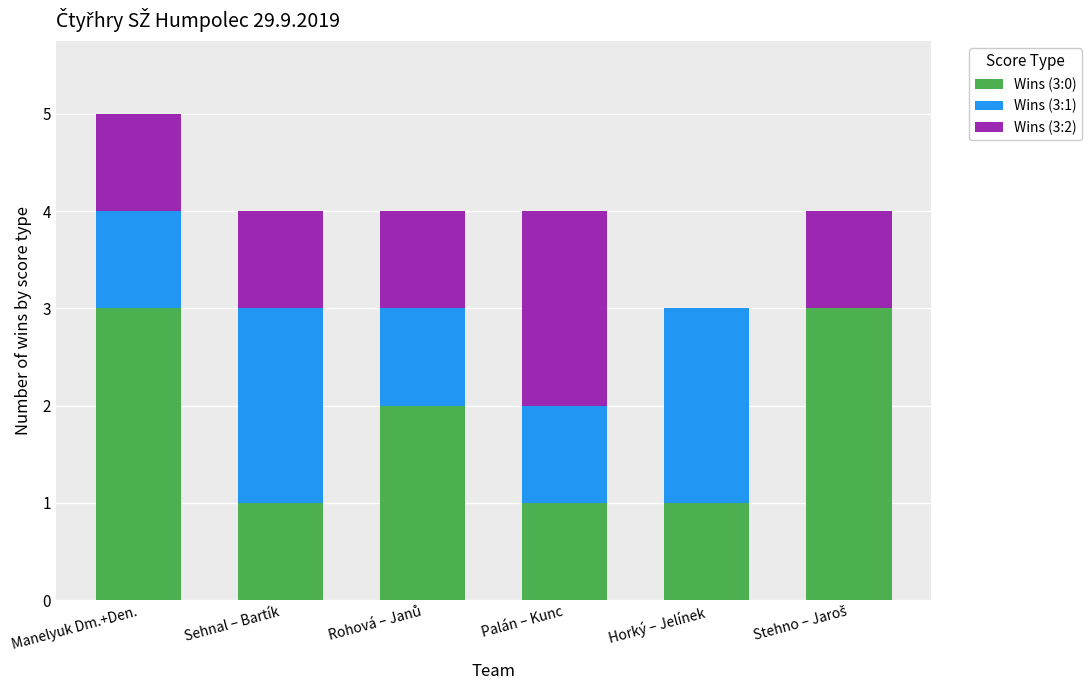

True or false: Wins (3:0) has a value of 3 at Manelyuk Dm.+Den..

True